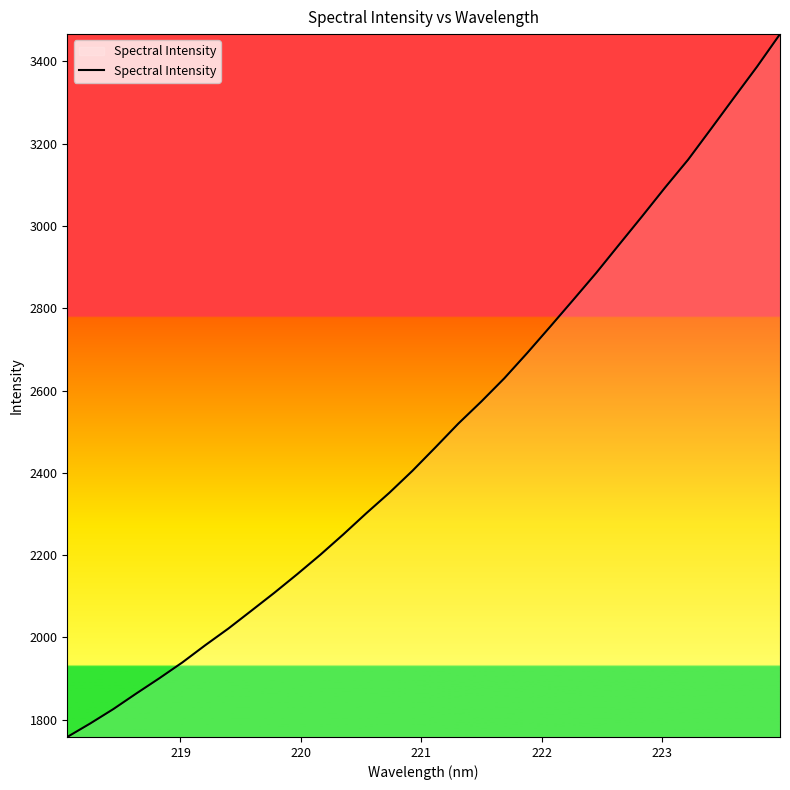

What is the greatest value displayed?

3466.3